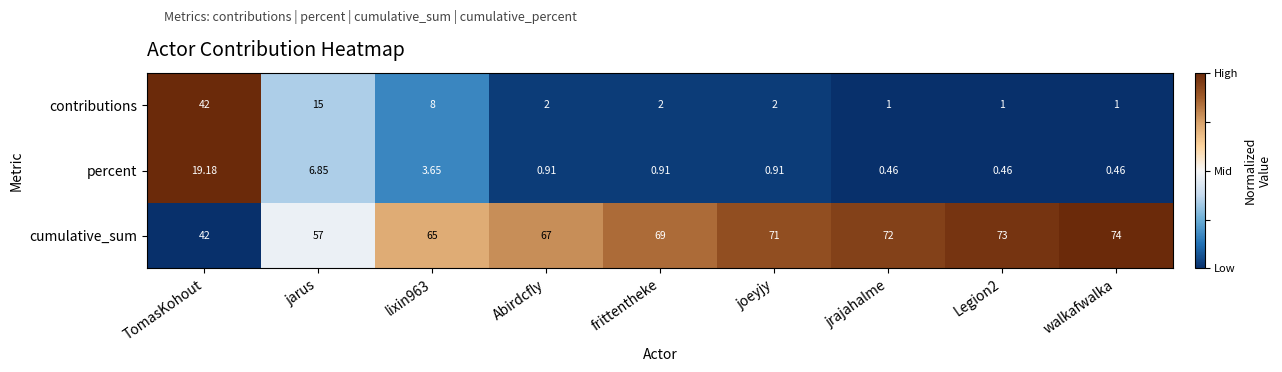

At which label is percent closest to 9?

jarus